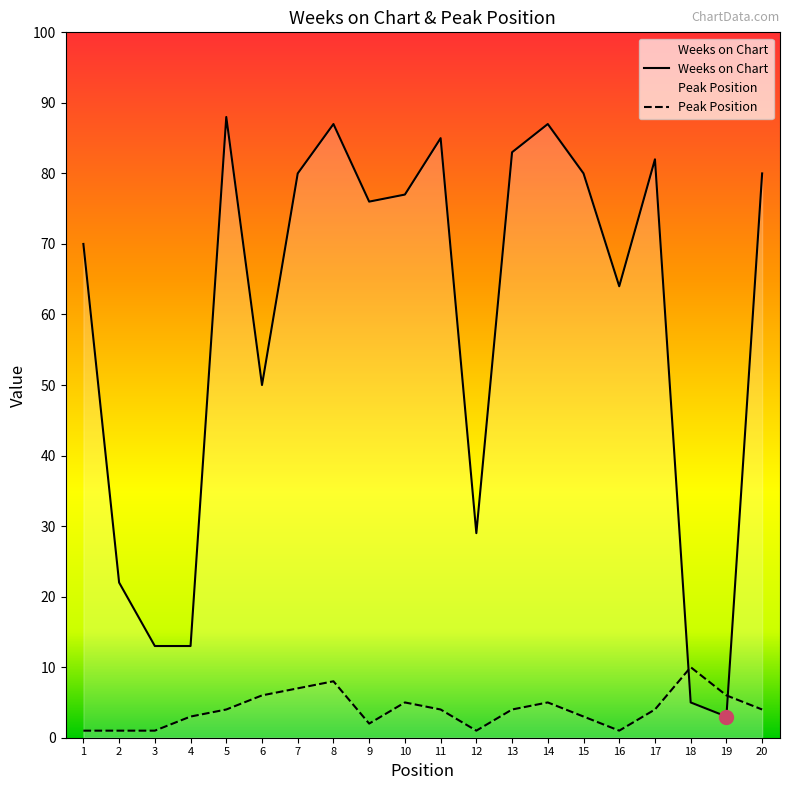

Where do Peak Position and Weeks on Chart first cross each other?

17 and 18